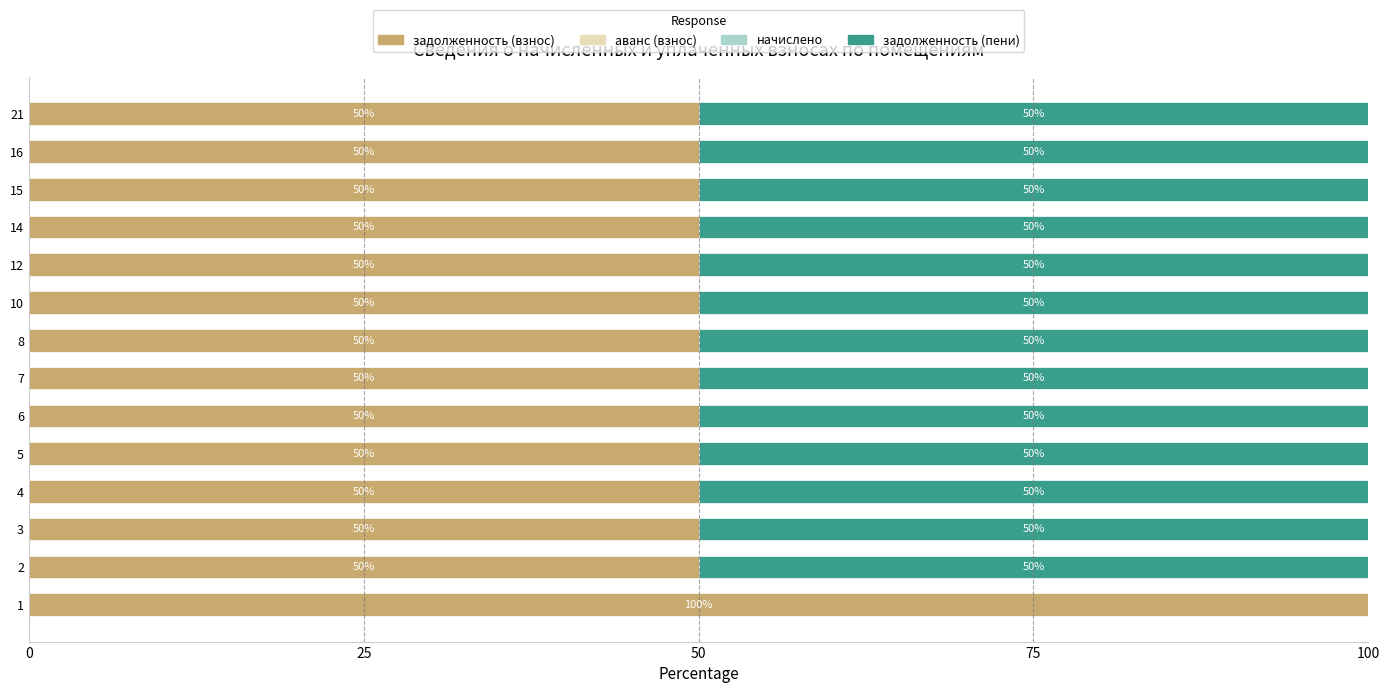

What is the total value across all series at 10?

100